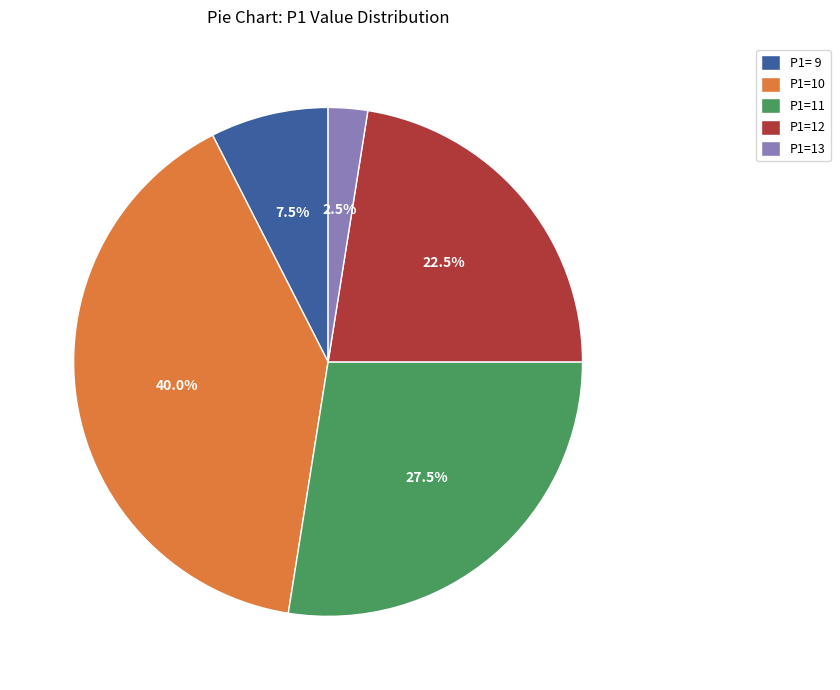

Does any single category account for the majority?

No